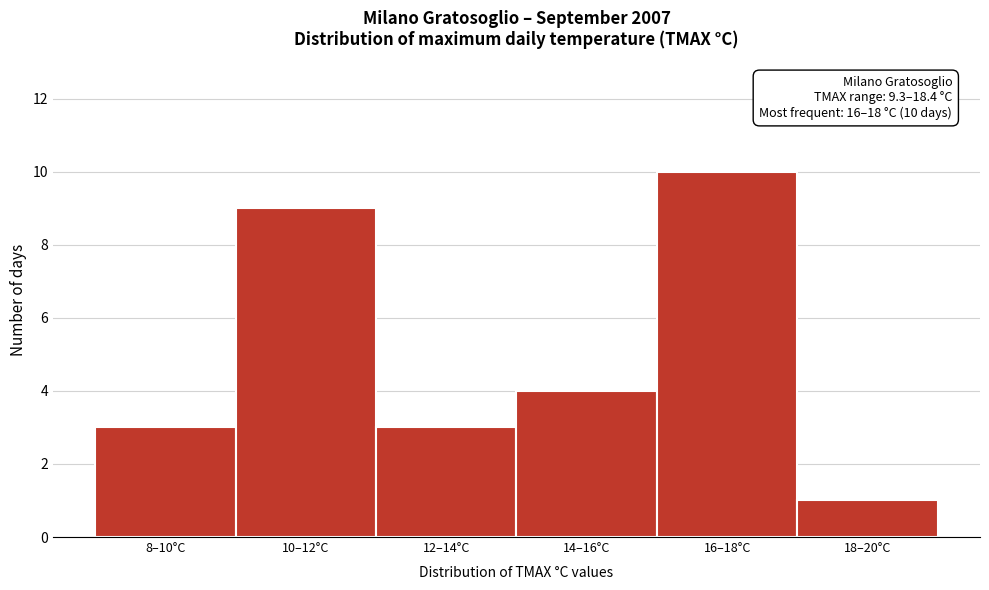

Reading right to left, extract all data points from this chart.

1	10	4	3	9	3